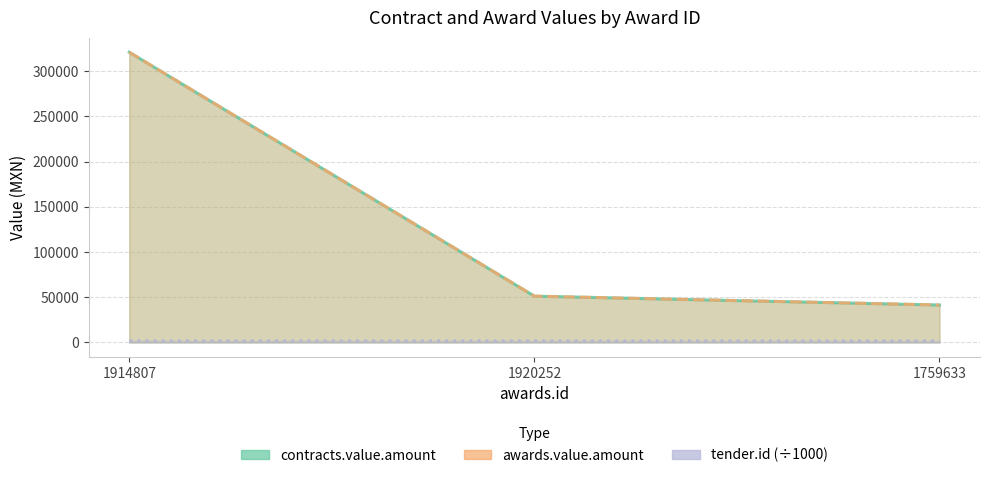

At which label is awards.value.amount closest to 181145?

1920252